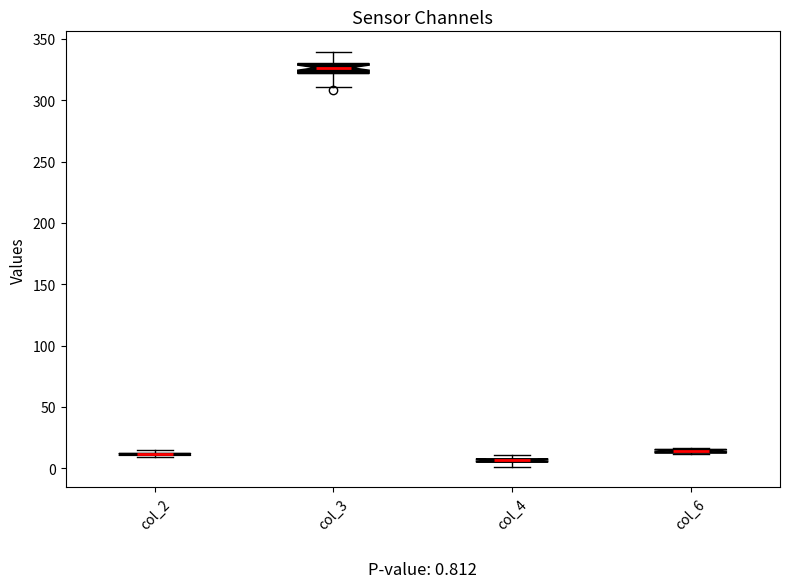

Comparing the boxes themselves (not the whiskers), which one is the tallest?

col_3